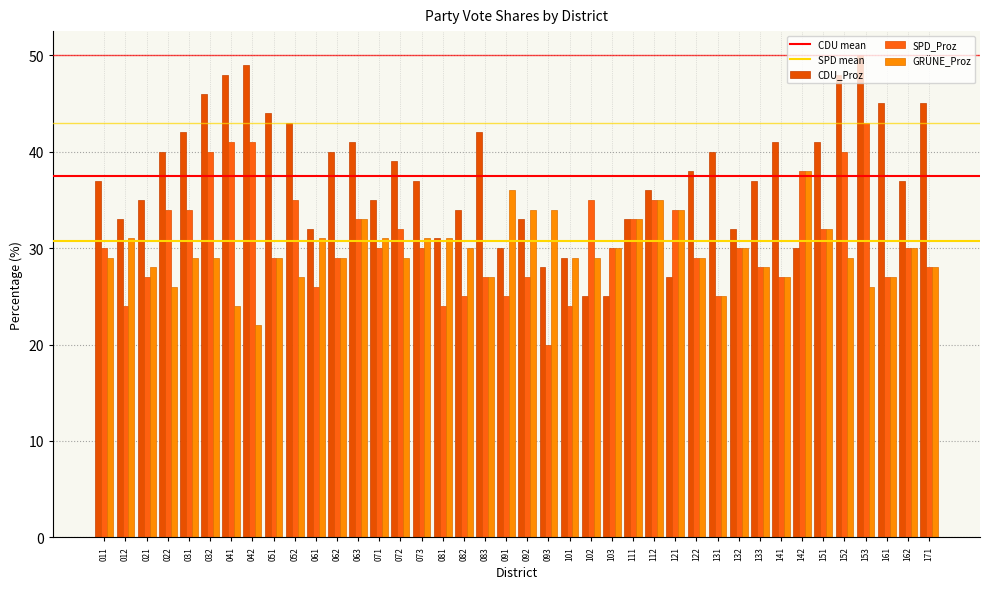

Which series has the largest total across all categories?

CDU_Proz